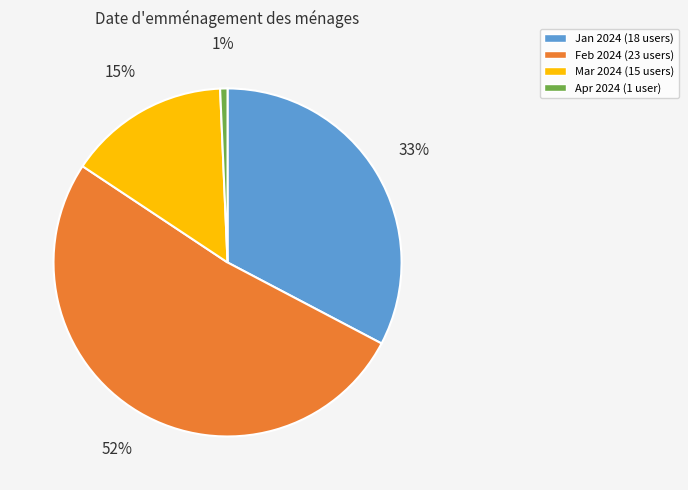

True or false: Mar 2024 (15 users) accounts for 6% of the total.

False